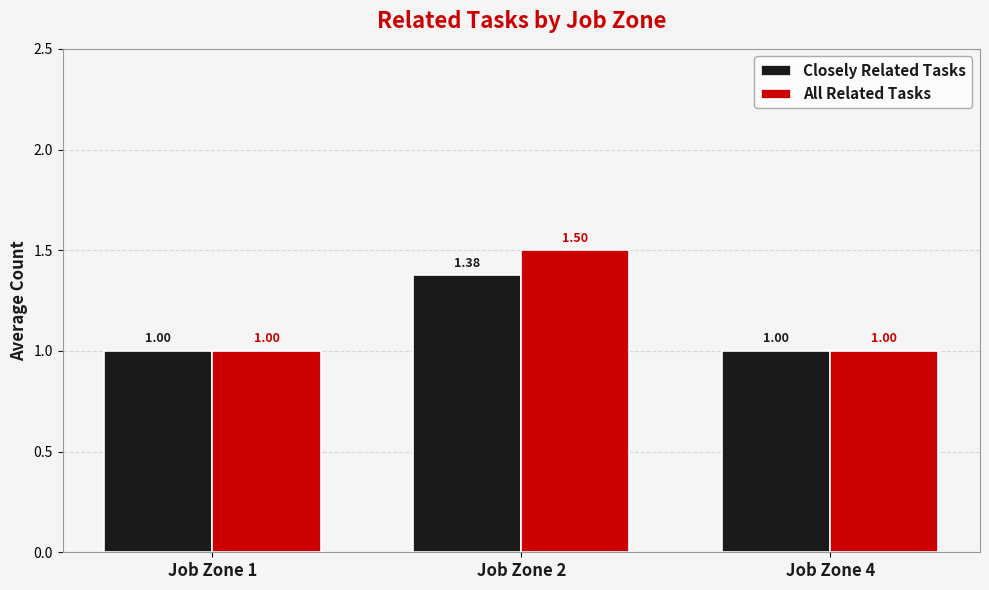

Which series has the largest range (max minus min)?

All Related Tasks